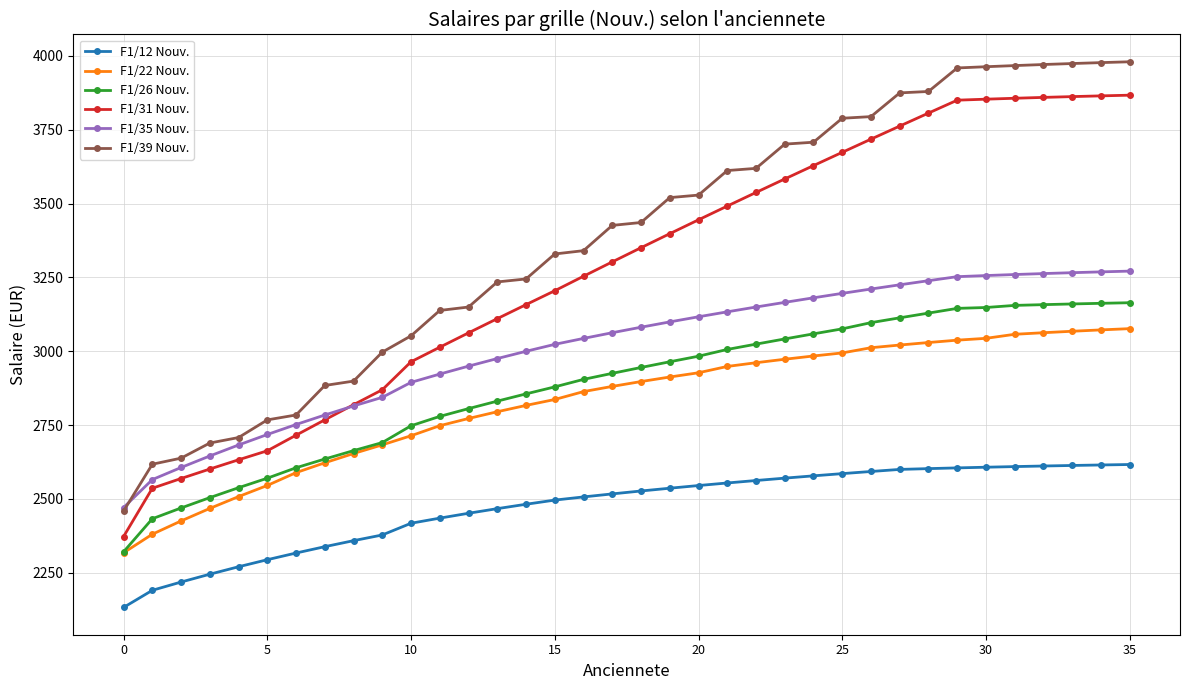

Rank the series by their maximum value, from lowest to highest.

F1/12 Nouv., F1/22 Nouv., F1/26 Nouv., F1/35 Nouv., F1/31 Nouv., F1/39 Nouv.